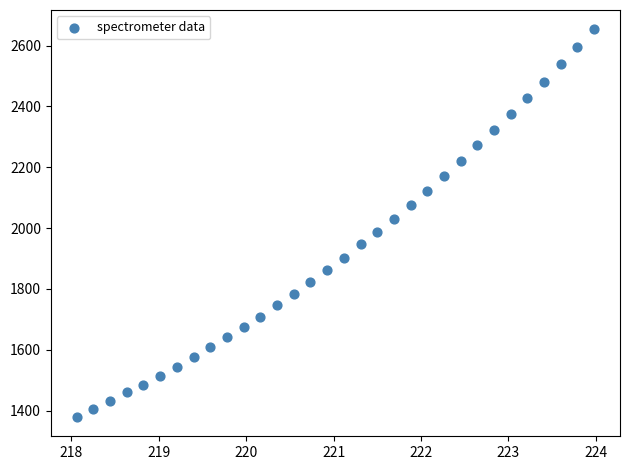

What is the range of Y values (max minus min)?

1274.2